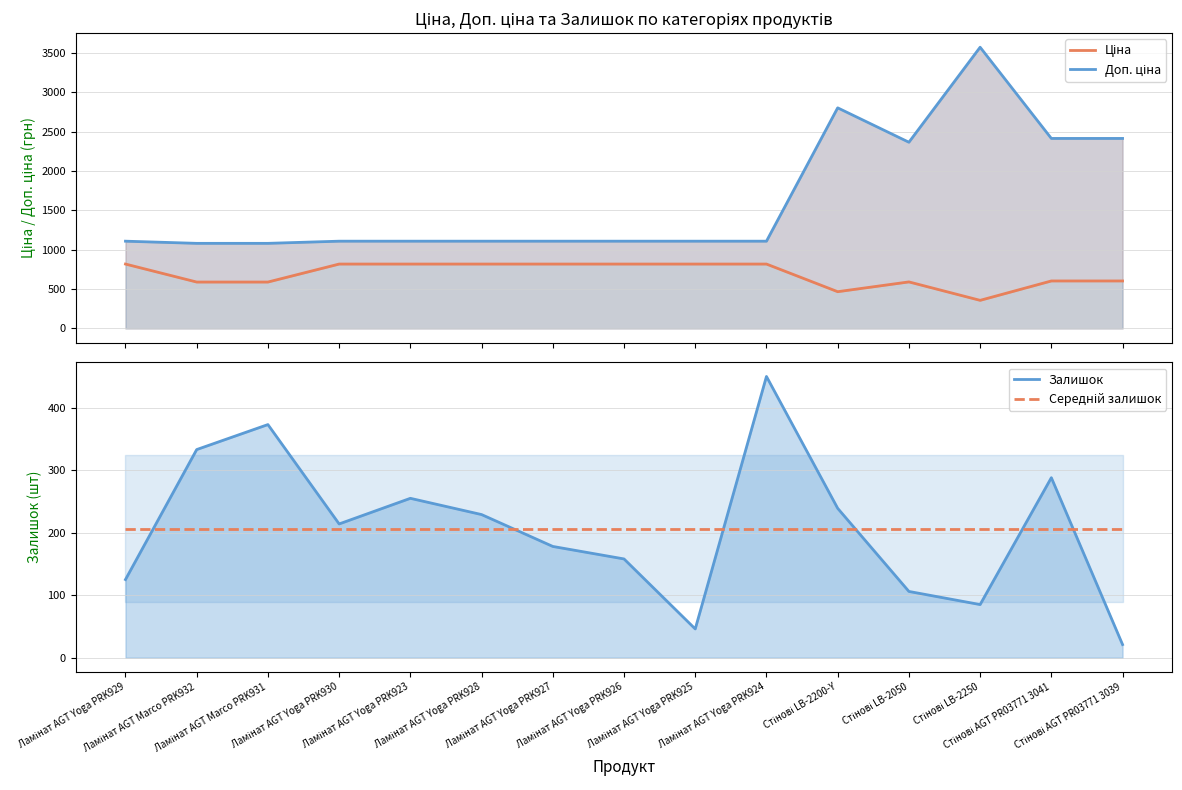

Which series changed the most between Ламінат AGT Yoga PRK923 and Стінові LB-2050?

Доп. ціна